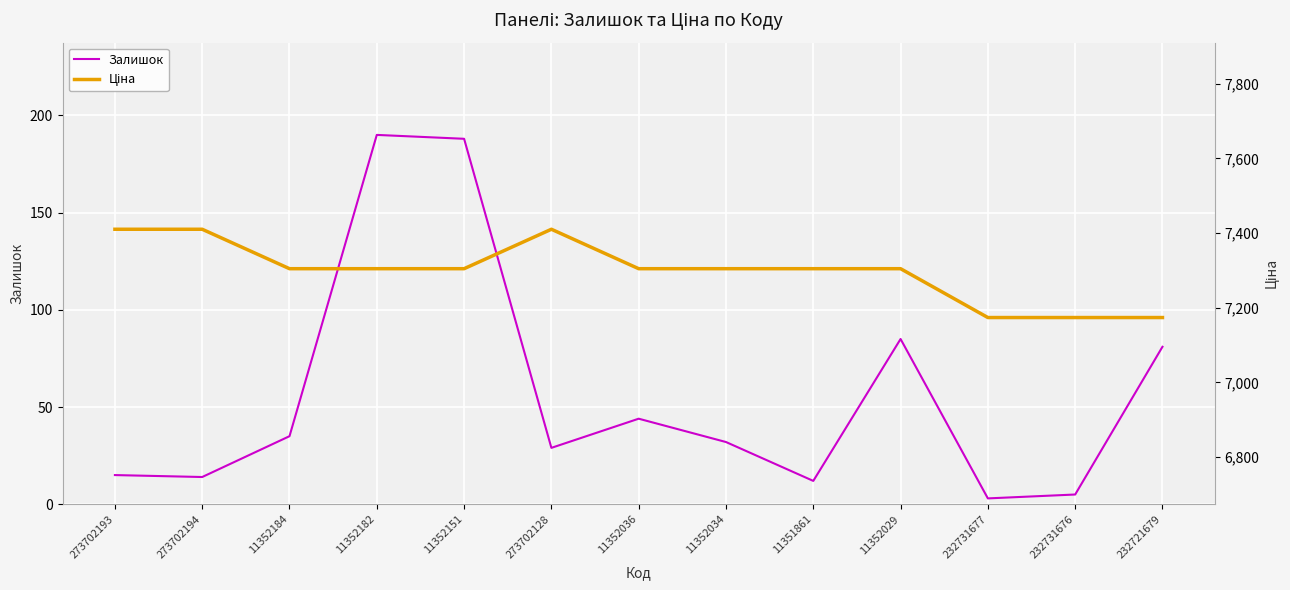

True or false: Залишок has a value of 32.0 at 11352034.

True